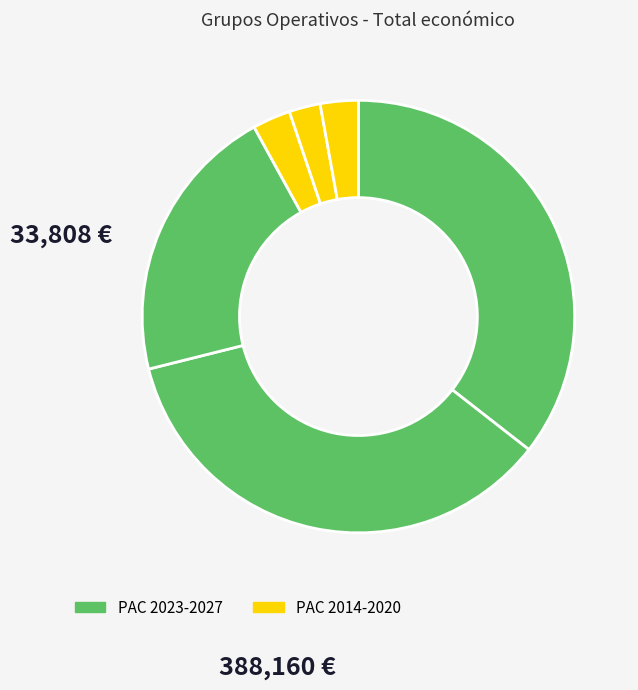

Count the number of slices in the pie.

6